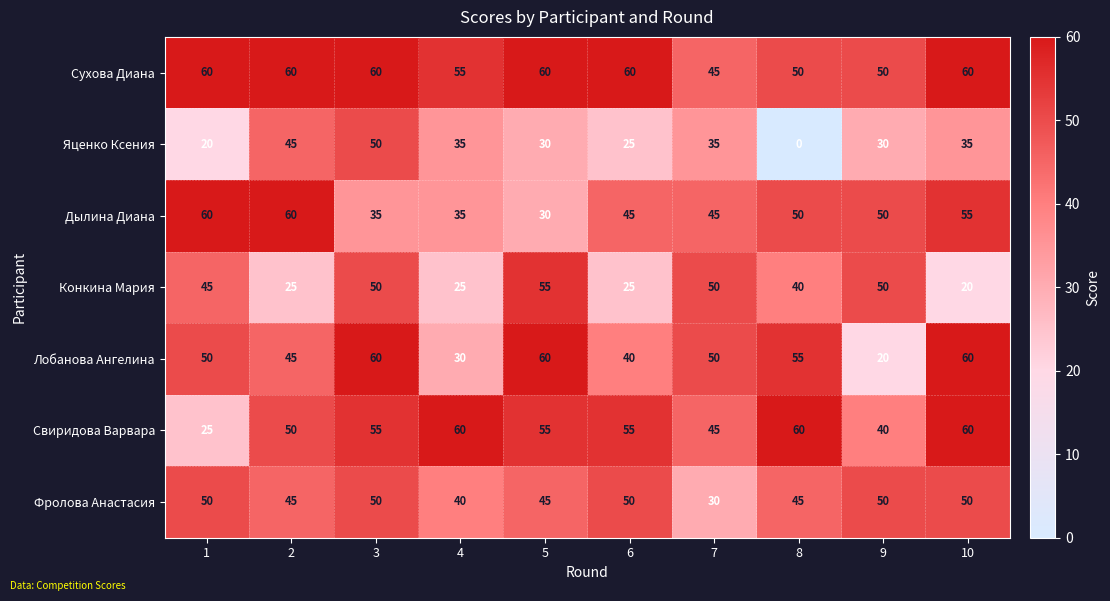

Read the Сухова Диана value at 4, to the nearest 10.

60